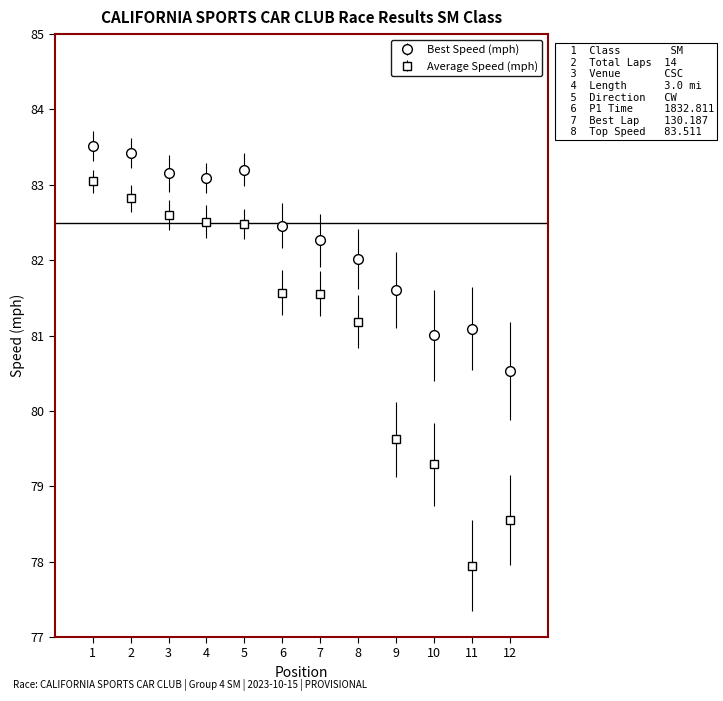

Which series changed the most between 8 and 9?

Average Speed (mph)